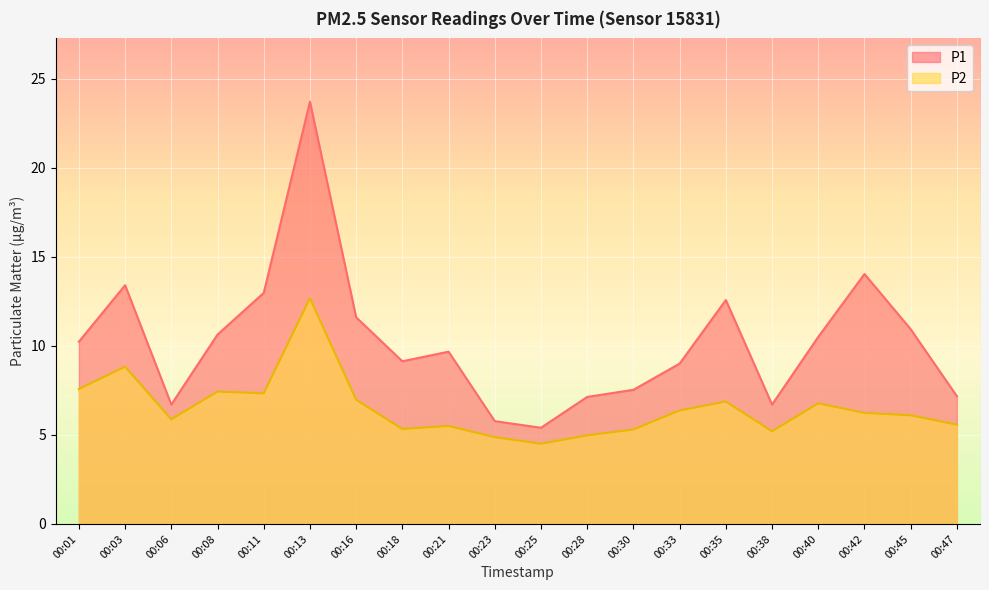

At how many categories does at least one series exceed 22?

1